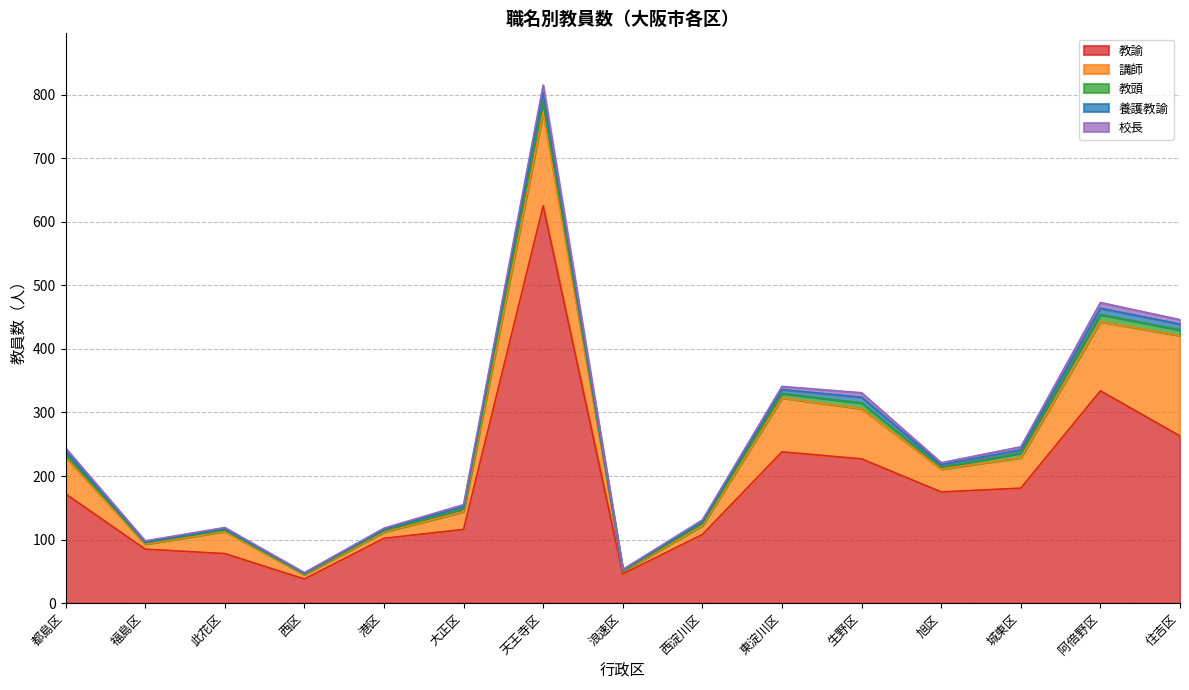

Rank the categories by 教諭 value from lowest to highest.

西区, 浪速区, 此花区, 福島区, 港区, 西淀川区, 大正区, 都島区, 旭区, 城東区, 生野区, 東淀川区, 住吉区, 阿倍野区, 天王寺区